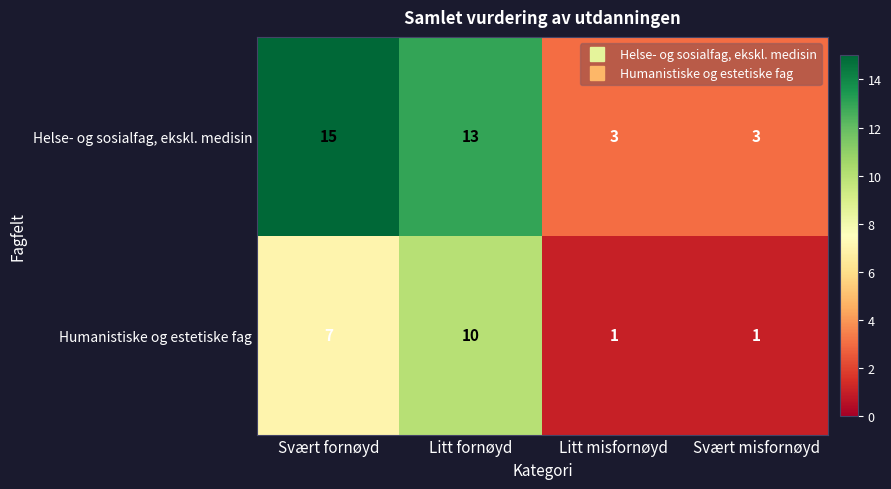

What is the maximum value shown in the chart?

15